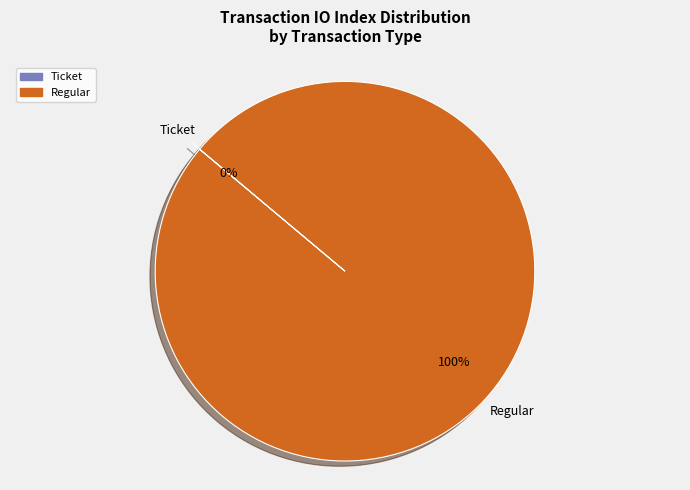

To the nearest percent, what is the combined percentage of Regular and Ticket?

100%